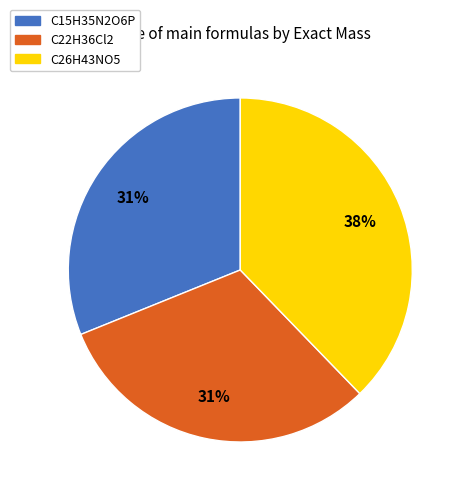

To the nearest percent, what portion does C15H35N2O6P represent?

31%